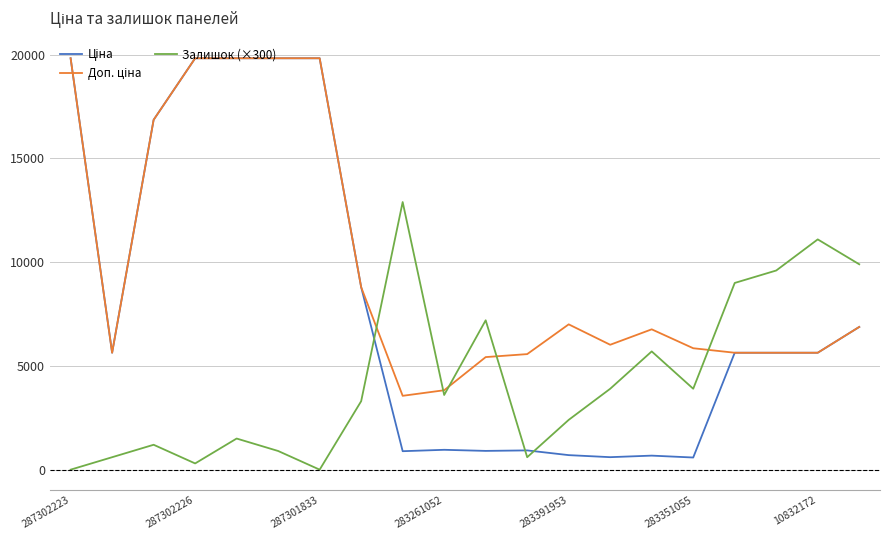

What is the highest value of the Залишок (×300) series?

12900.0